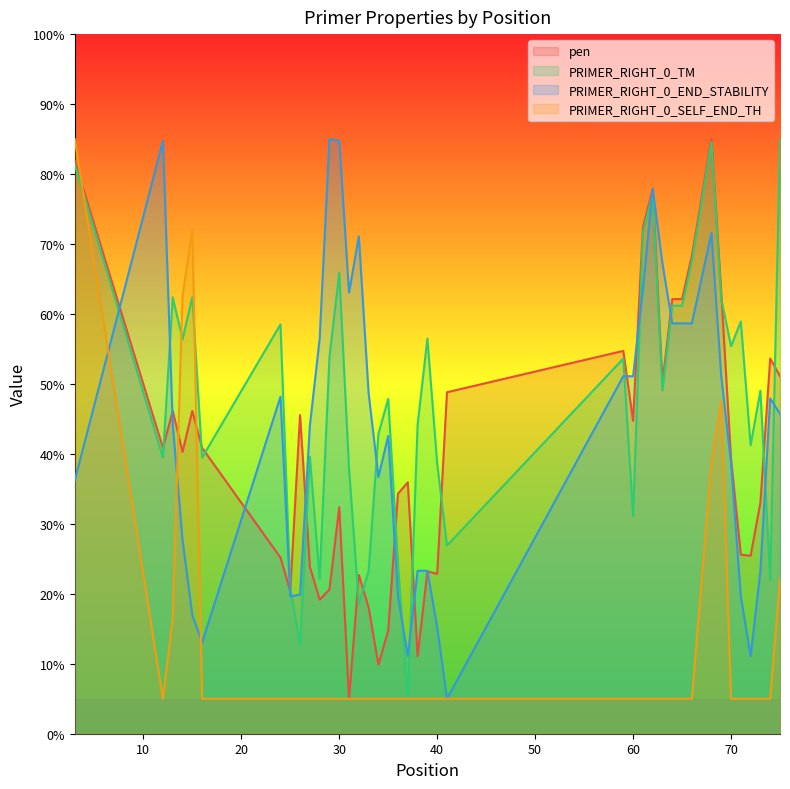

Reading left to right, extract all data points from this chart.

pen: 81.9	40.9	46.1	40.3	46.1	40.9	25.2	20.4	45.6	23.9	19.2	20.6	32.4	5.0	22.7	18.0	9.9	14.7	34.3	35.9	11.1	23.2	22.9	48.8	54.7	44.7	72.4	77.8	50.2	62.1	62.1	68.3	85.0	63.1	39.3	25.6	25.4	33.1	53.6	51.1
PRIMER_RIGHT_0_TM: 81.3	39.5	62.4	56.4	62.4	39.5	58.5	20.8	12.7	39.6	22.1	53.8	65.9	37.9	18.5	23.3	42.9	47.8	24.2	5.0	44.1	56.5	38.6	26.9	53.6	31.1	71.6	77.2	49.0	61.2	61.2	67.5	84.5	62.2	55.4	58.9	41.2	49.0	22.0	85.0
PRIMER_RIGHT_0_END_STABILITY: 36.2	84.8	44.3	27.7	17.0	13.0	48.2	19.6	19.9	44.0	56.5	85.0	84.8	63.0	71.1	48.7	36.7	42.6	19.6	11.1	23.3	23.3	15.2	5.0	51.1	51.1	63.5	77.9	67.2	58.7	58.7	58.7	71.6	51.1	38.7	19.6	11.1	23.3	47.9	45.7
PRIMER_RIGHT_0_SELF_END_TH: 85.0	5.0	16.6	62.5	72.1	5.0	5.0	5.0	5.0	5.0	5.0	5.0	5.0	5.0	5.0	5.0	5.0	5.0	5.0	5.0	5.0	5.0	5.0	5.0	5.0	5.0	5.0	5.0	5.0	5.0	5.0	5.0	38.7	47.6	5.0	5.0	5.0	5.0	5.0	22.2